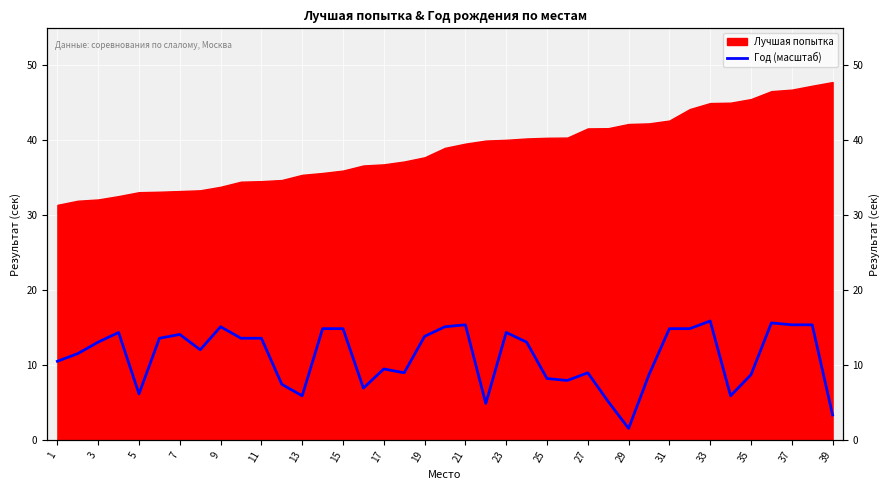

Reading left to right, what are all the values shown in this chart?

10.5	11.5	13.1	14.4	6.2	13.6	14.1	12.1	15.1	13.6	13.6	7.5	5.9	14.9	14.9	6.9	9.5	9.0	13.8	15.1	15.4	4.9	14.4	13.1	8.2	8.0	9.0	5.1	1.6	8.7	14.9	14.9	15.9	5.9	8.7	15.6	15.4	15.4	3.4